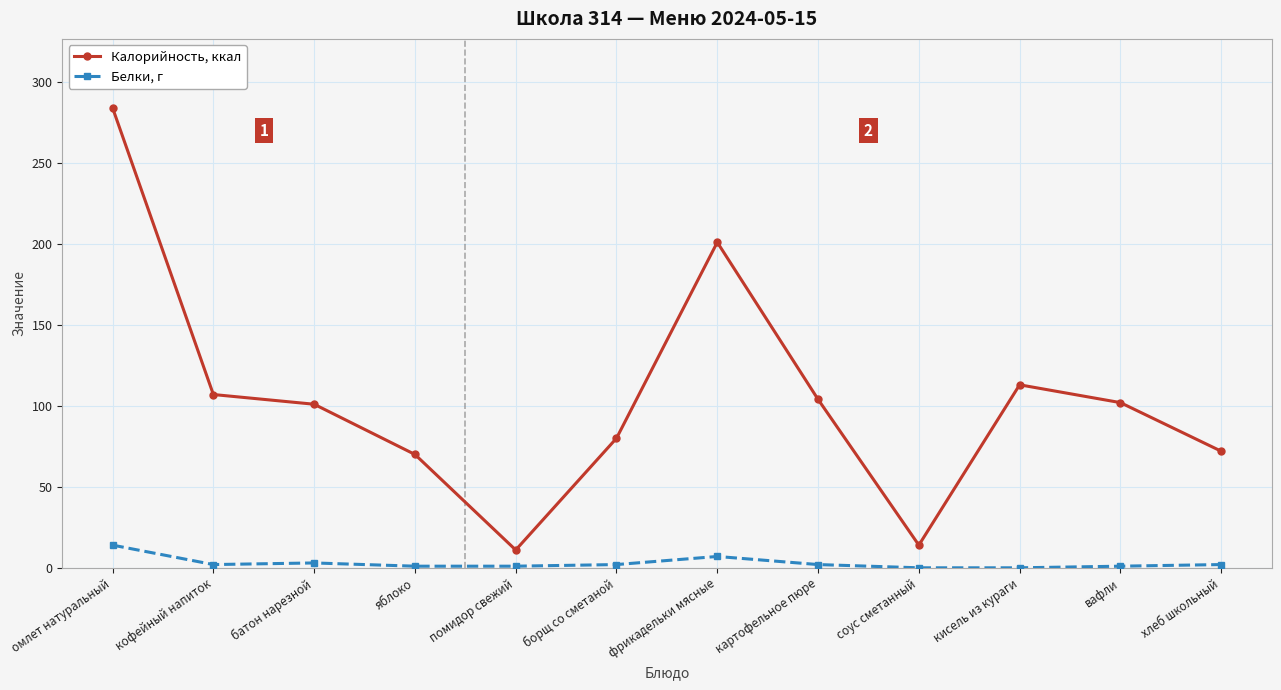

At which category is the sum across all series the highest?

омлет натуральный